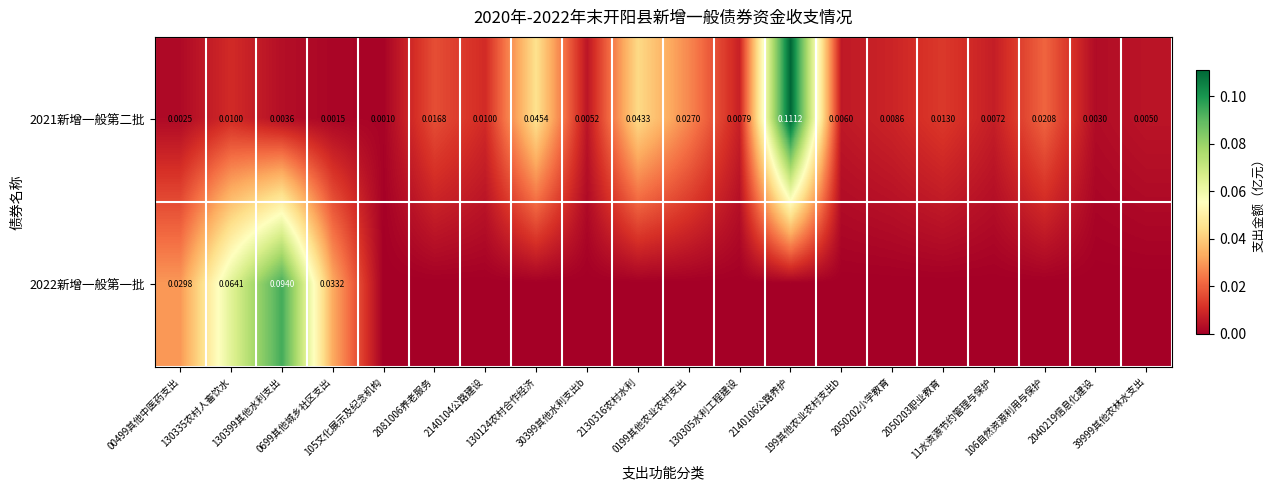

Which label corresponds to the largest value in the chart?

2140106公路养护